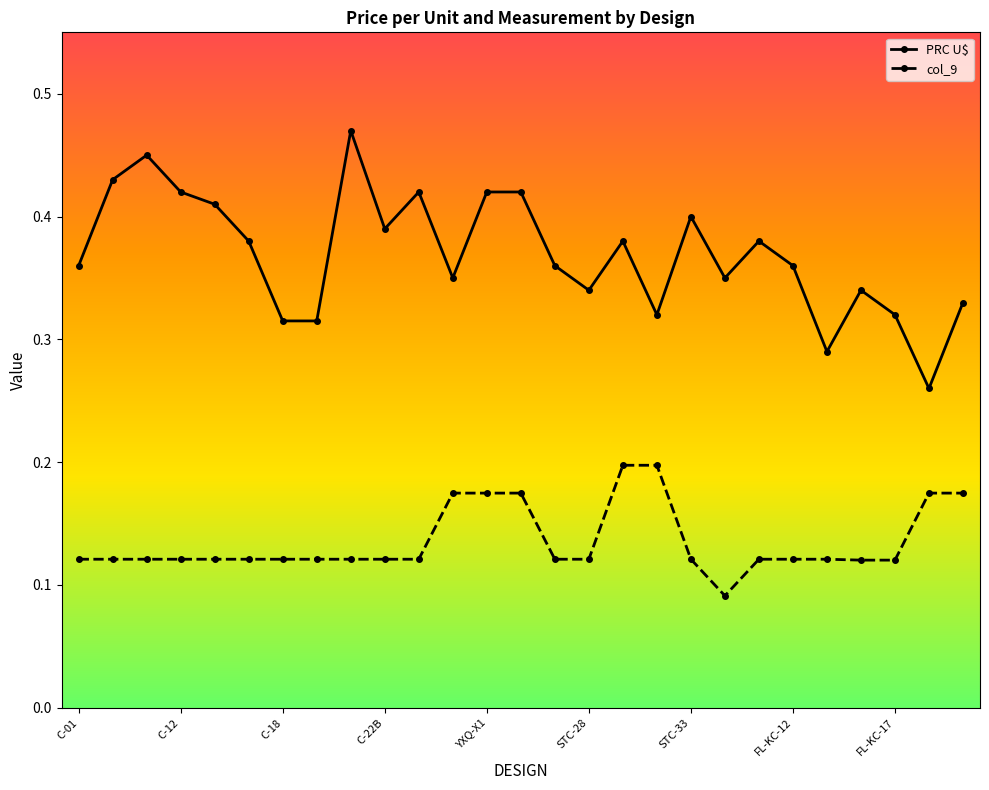

Which series has the largest range (max minus min)?

PRC U$